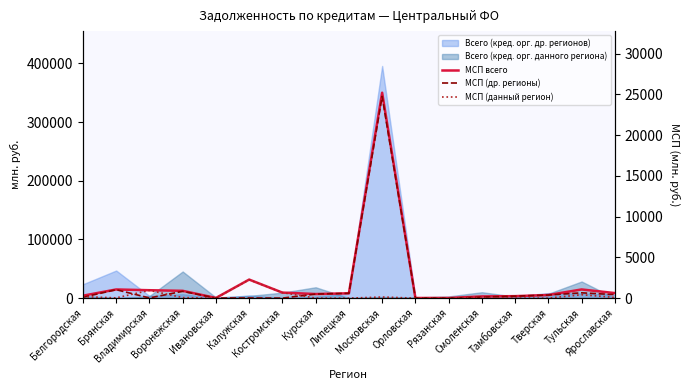

What is the difference between the highest and lowest values at Ярославская?

533